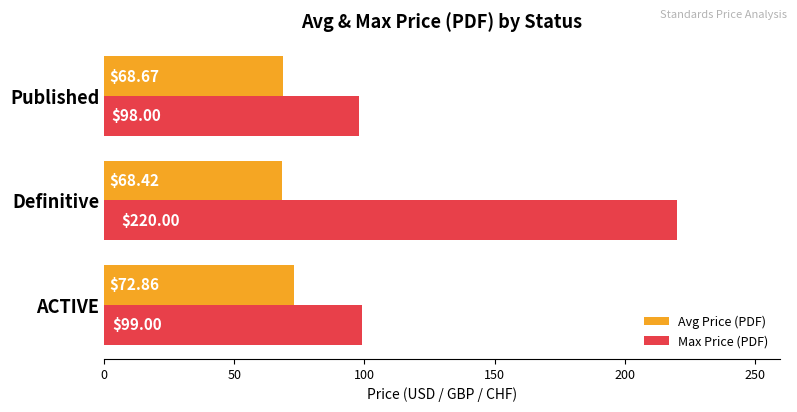

Between ACTIVE and Definitive, which series saw the biggest shift?

Max Price (PDF)